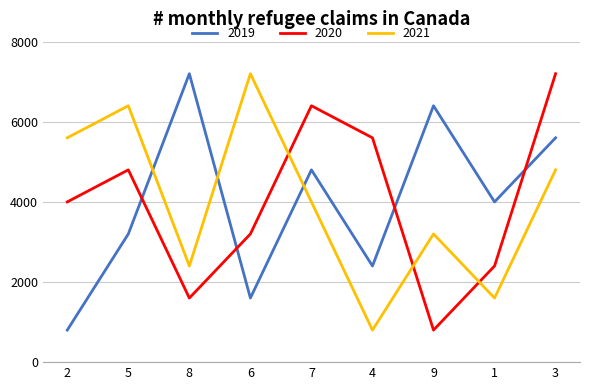

Rank the categories by 2019 value from lowest to highest.

2, 6, 4, 5, 1, 7, 3, 9, 8